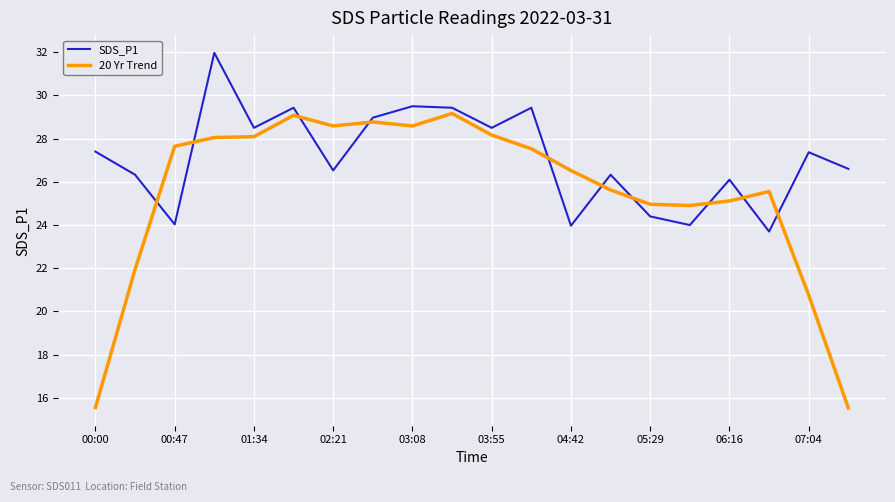

List the series in order of their overall mean, highest first.

SDS_P1, 20 Yr Trend